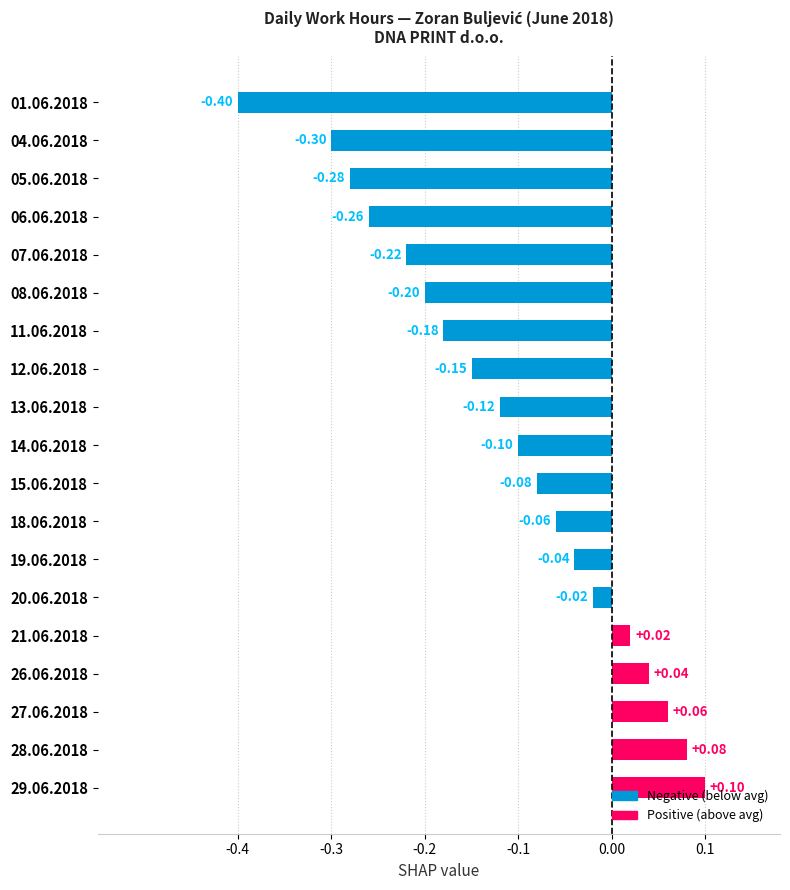

What is the change in value from 11.06.2018 to 27.06.2018?

+0.2